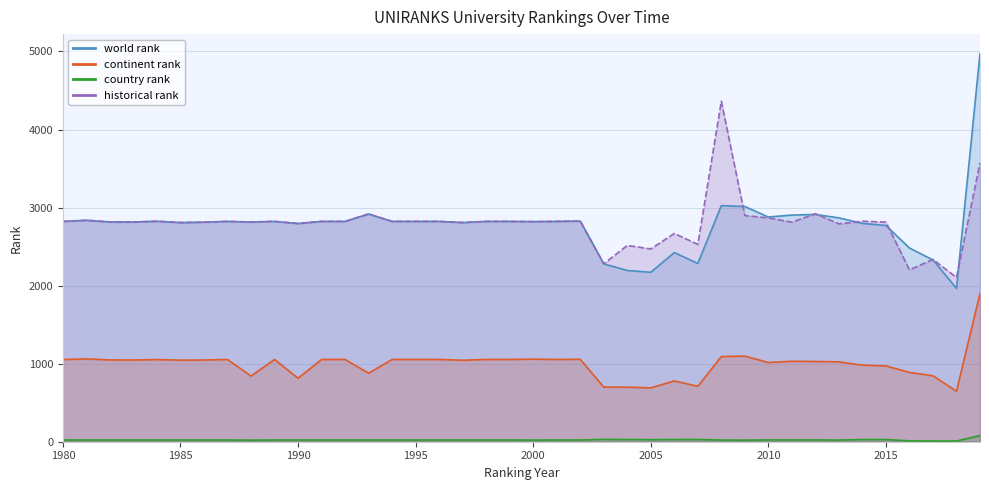

True or false: continent rank and historical rank cross at least once.

False